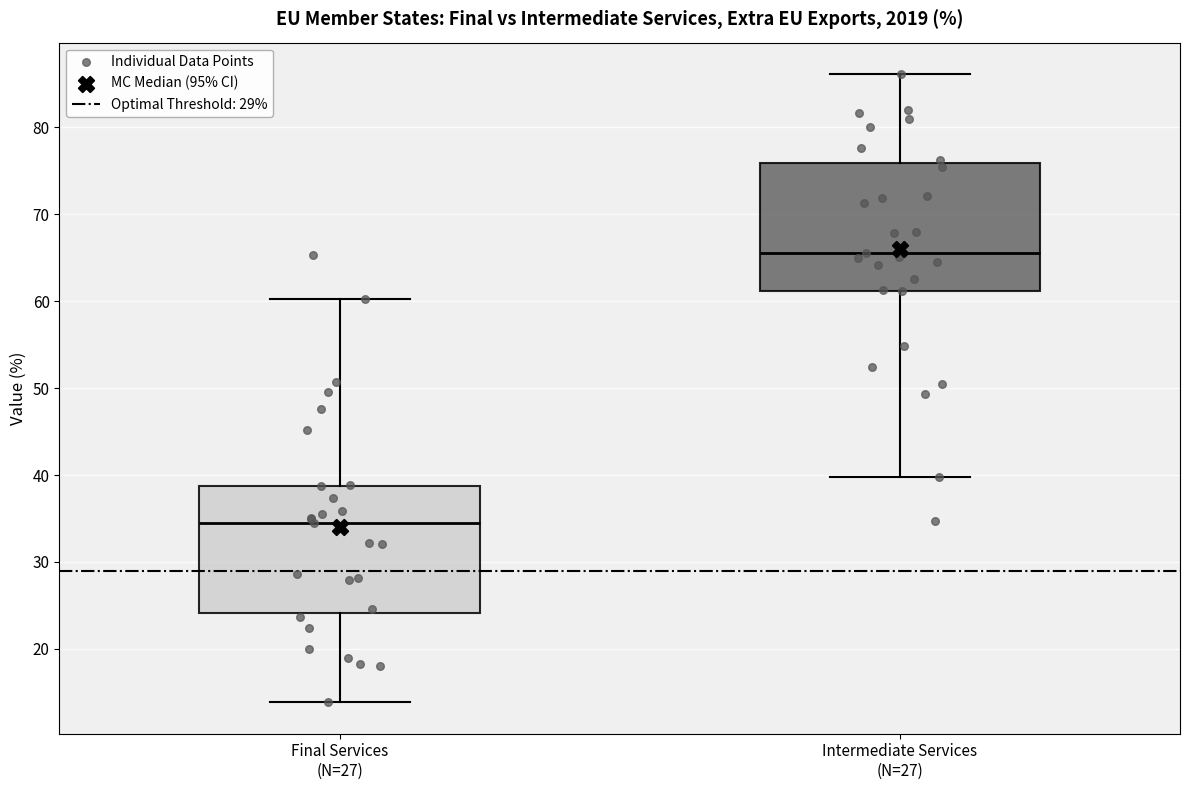

Reading left to right, read every box against the y-axis: the position of its median line, the range the box covers, and the ends of its whiskers. The values are not printed on the chart, so give them approximately, as read against the axis.

Final Services (N=27): median 34, box 24 to 39, whiskers 14 to 60
Intermediate Services (N=27): median 66, box 61 to 76, whiskers 40 to 86